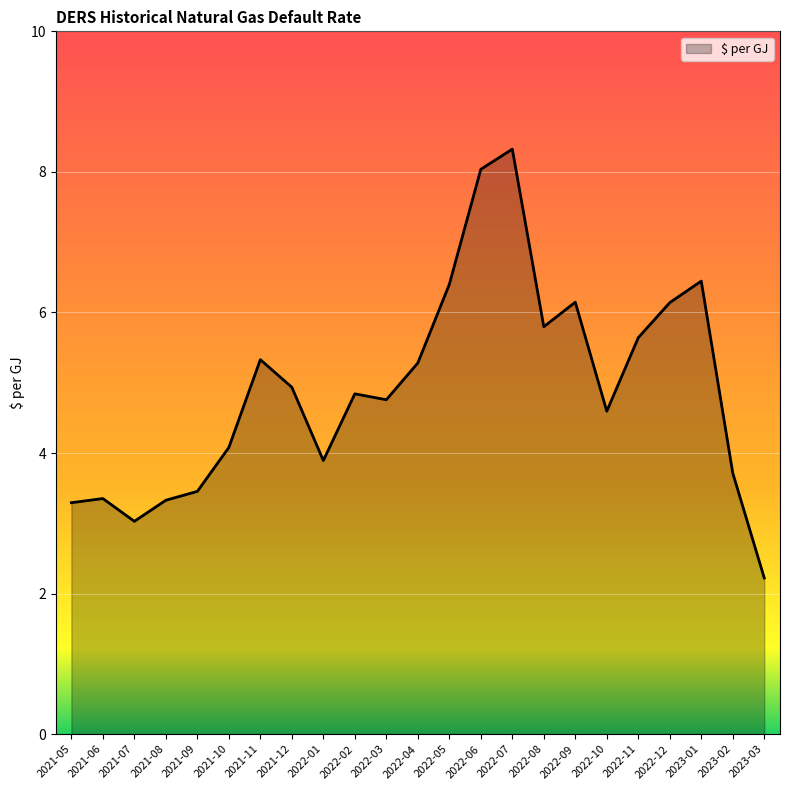

How many lines are shown in the chart?

1